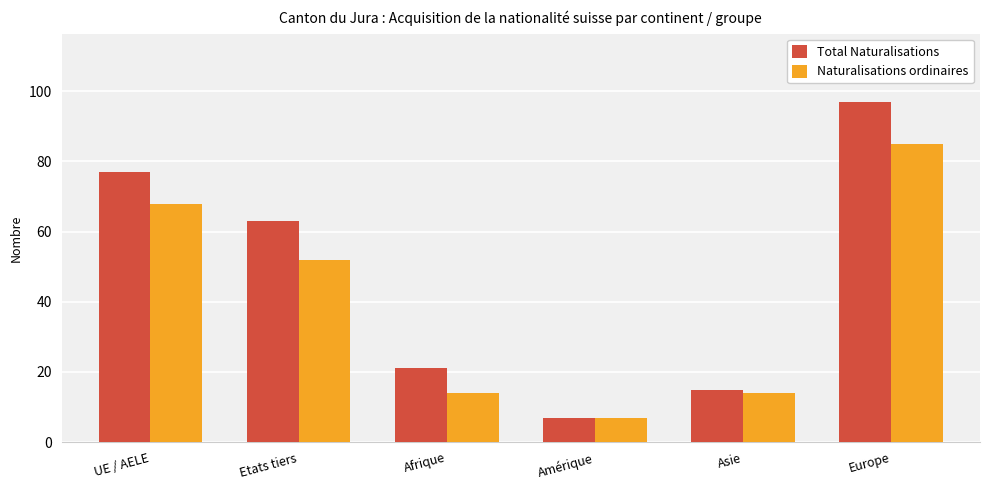

True or false: Naturalisations ordinaires has a value of 85 at Europe.

True